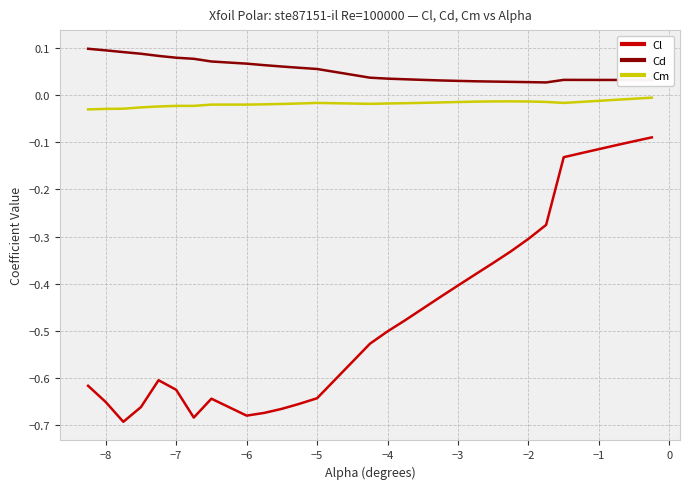

True or false: Cd and Cm cross at least once.

False